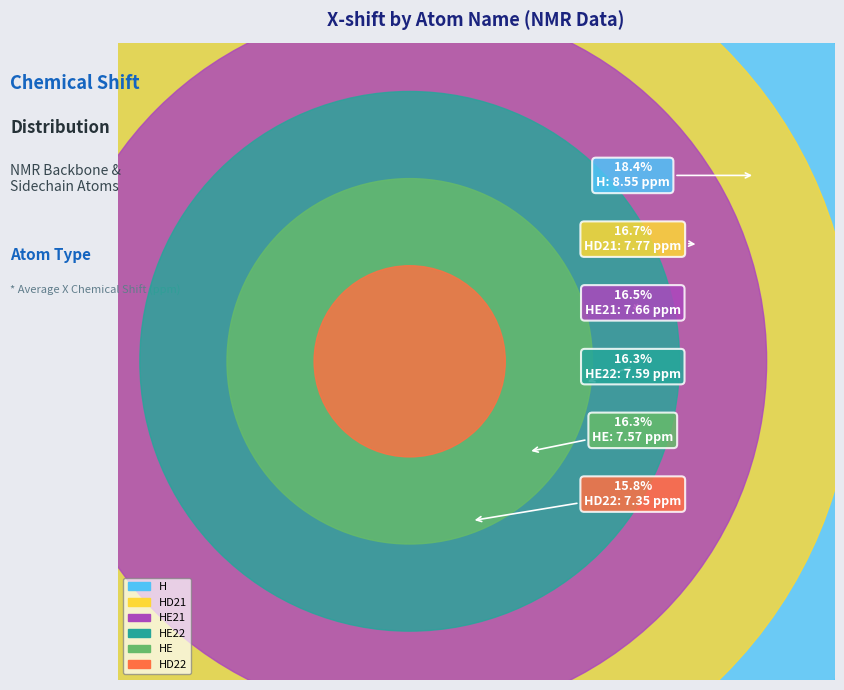

Which category has the biggest portion of the pie?

H